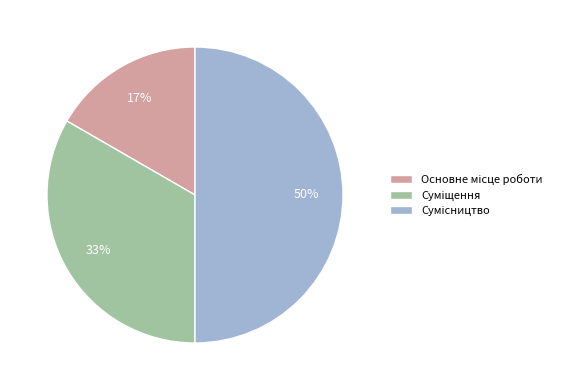

To the nearest percent, what is the average slice percentage?

33%